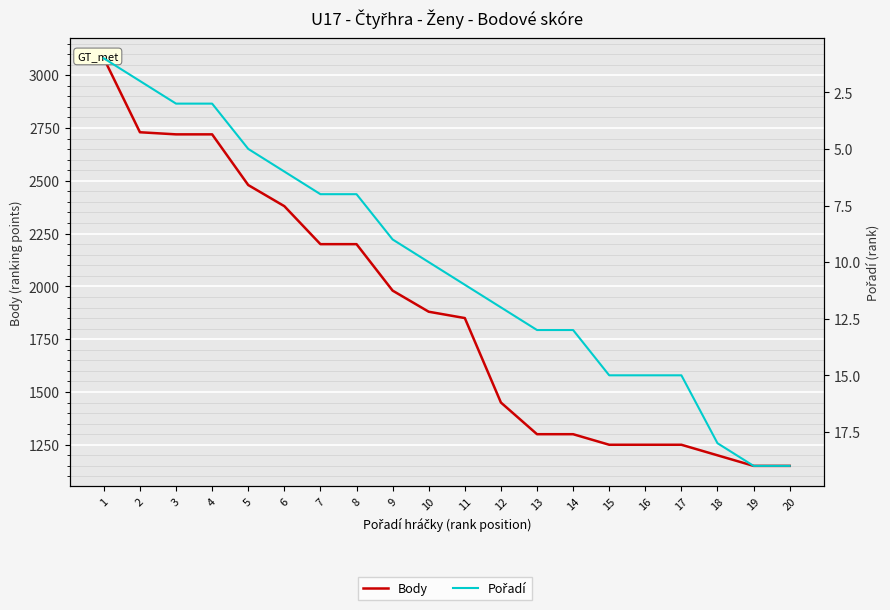

Which has a higher value, 6 or 10?

6